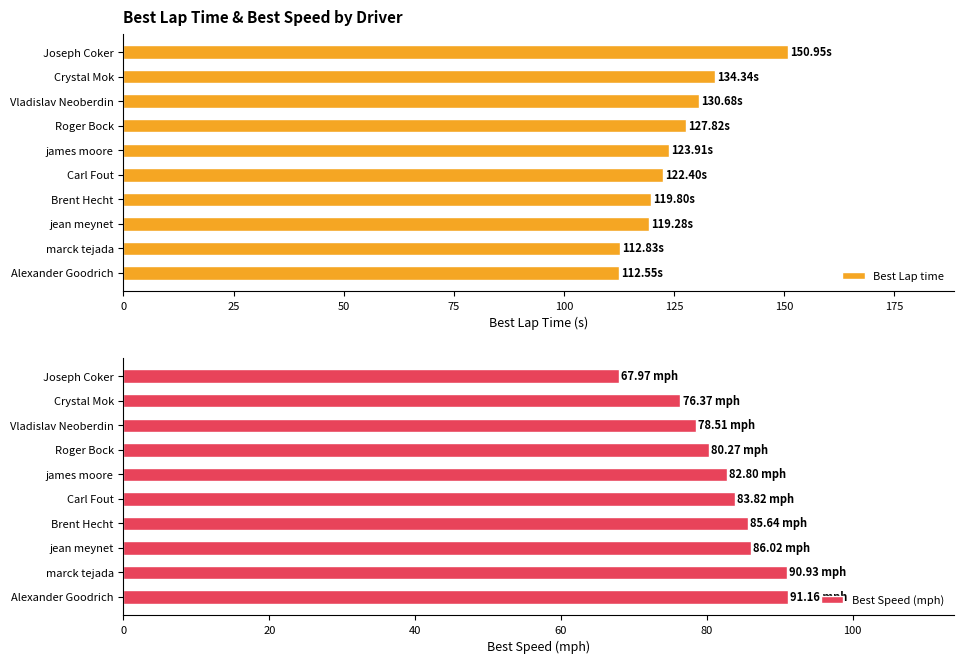

What is the sum of all Best Lap time values?

1254.6